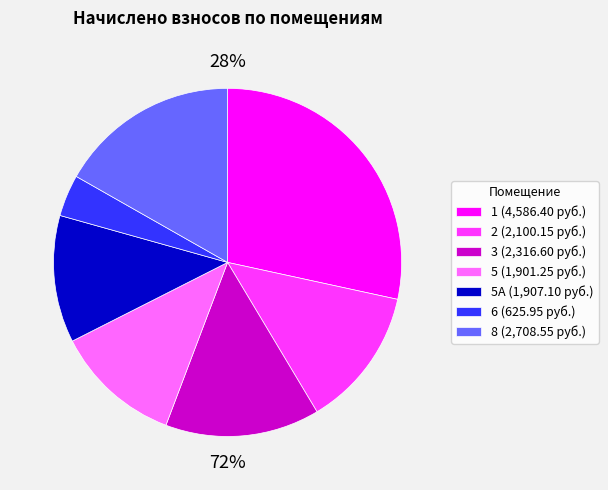

Is it true that 5А is 12% of the pie?

True